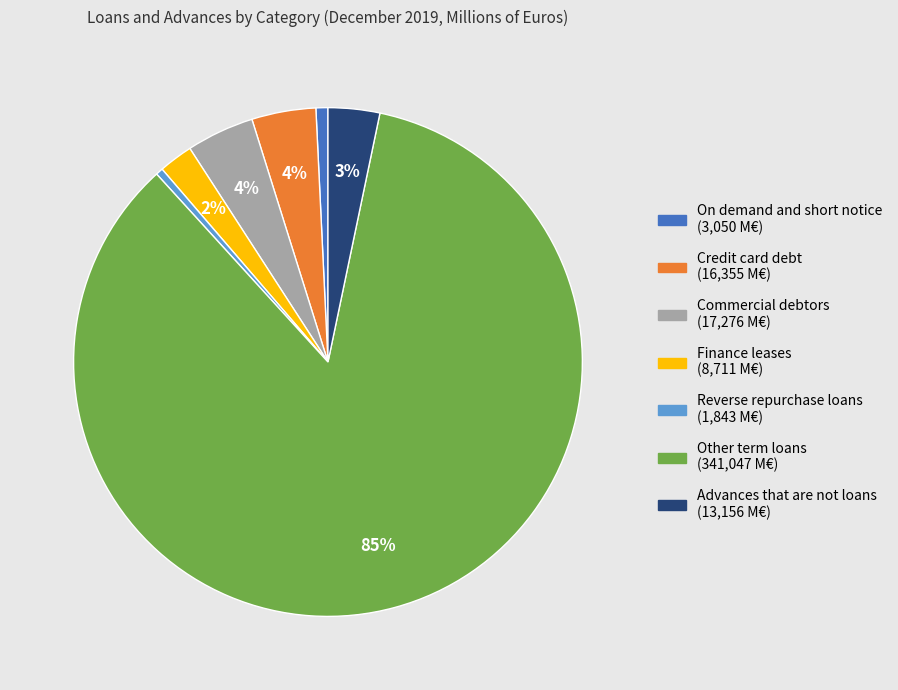

True or false: Commercial debtors accounts for 18% of the total.

False